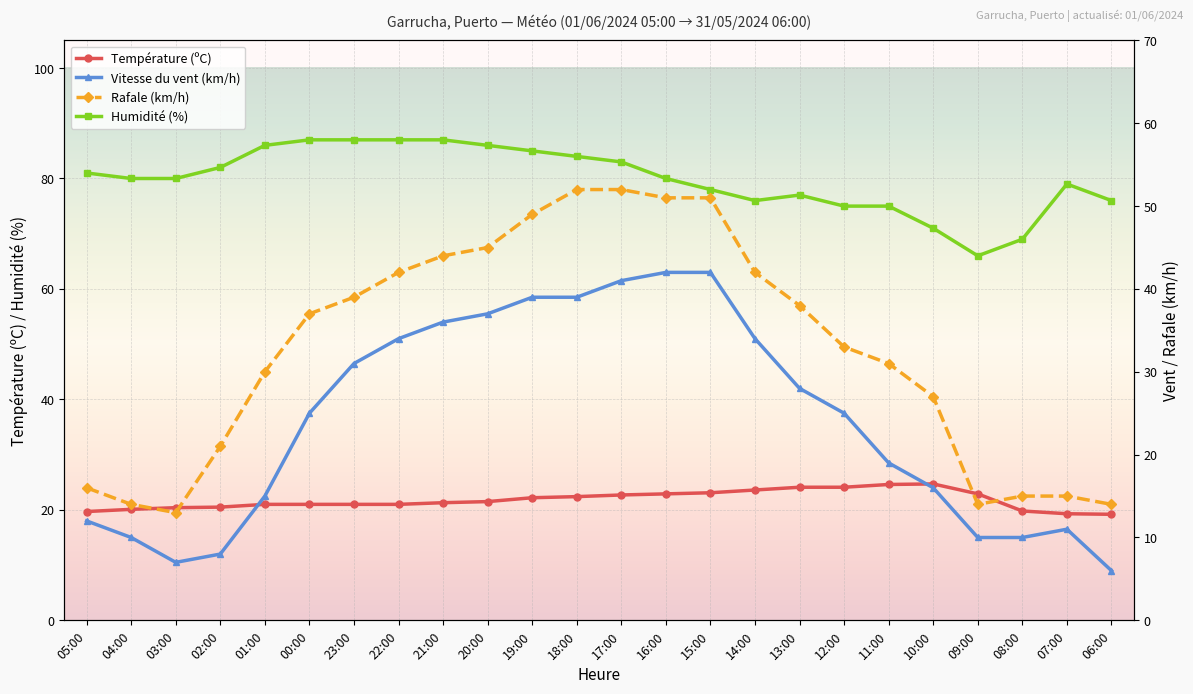

What is the value of the Vitesse du vent (km/h) point at the 23rd from the left?

11.0